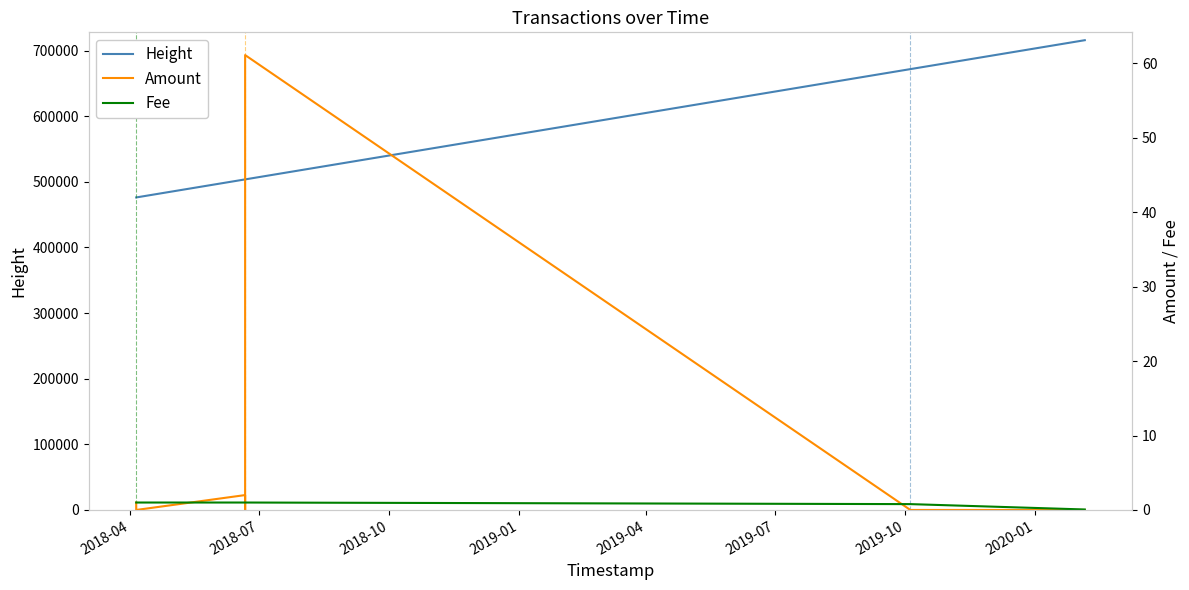

True or false: Height and Amount cross at least once.

False